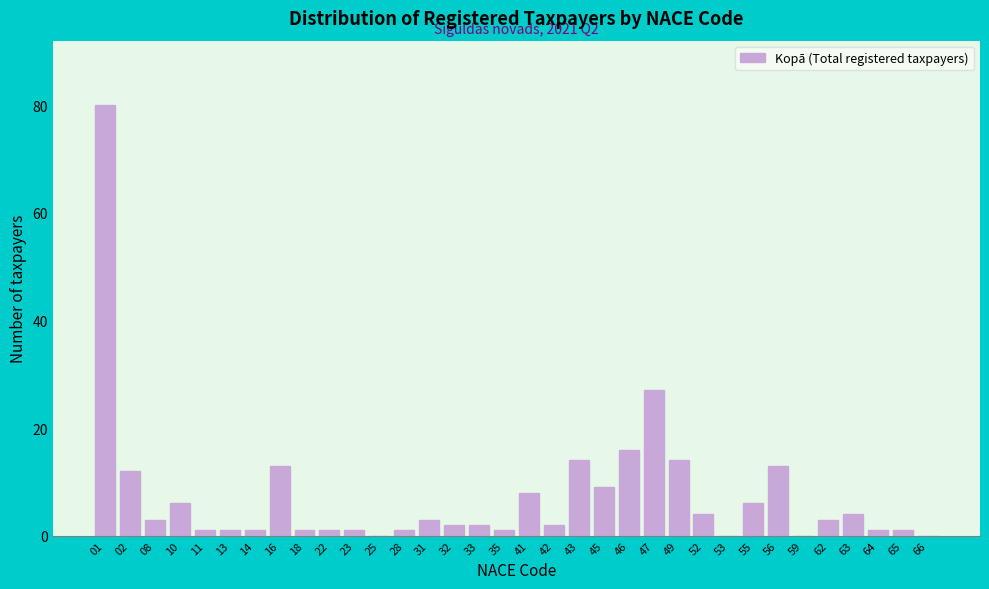

At which label is the value closest to 40?

47